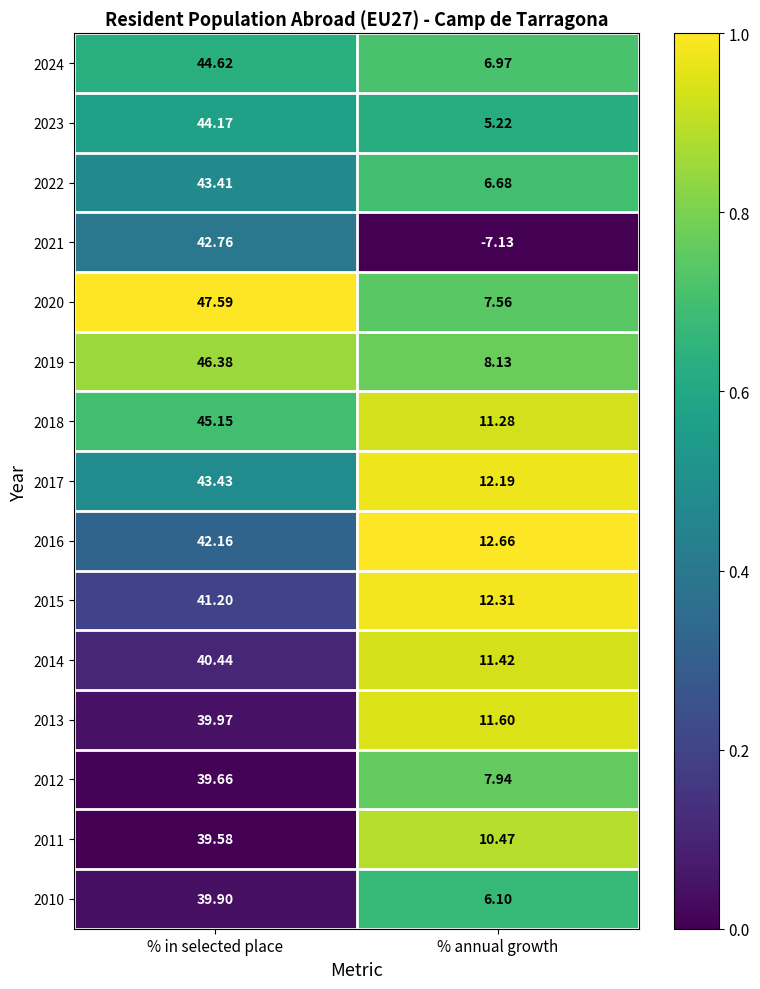

At which label does 2012 first exceed 39?

% in selected place